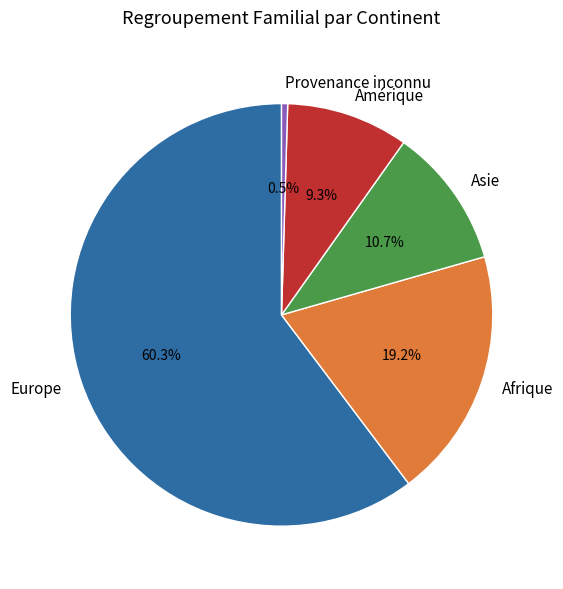

To the nearest percent, what is the average slice percentage?

20%